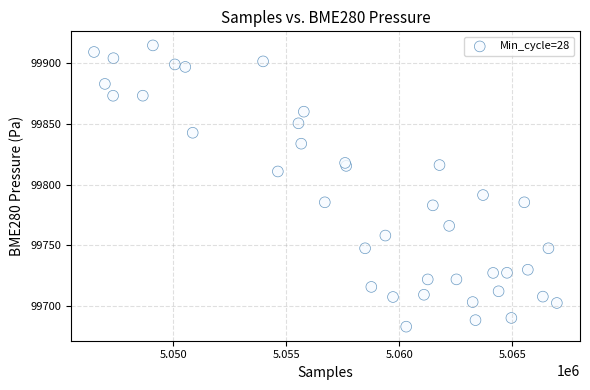

What Y value in the scatter plot is closest to 99798?

99791.4